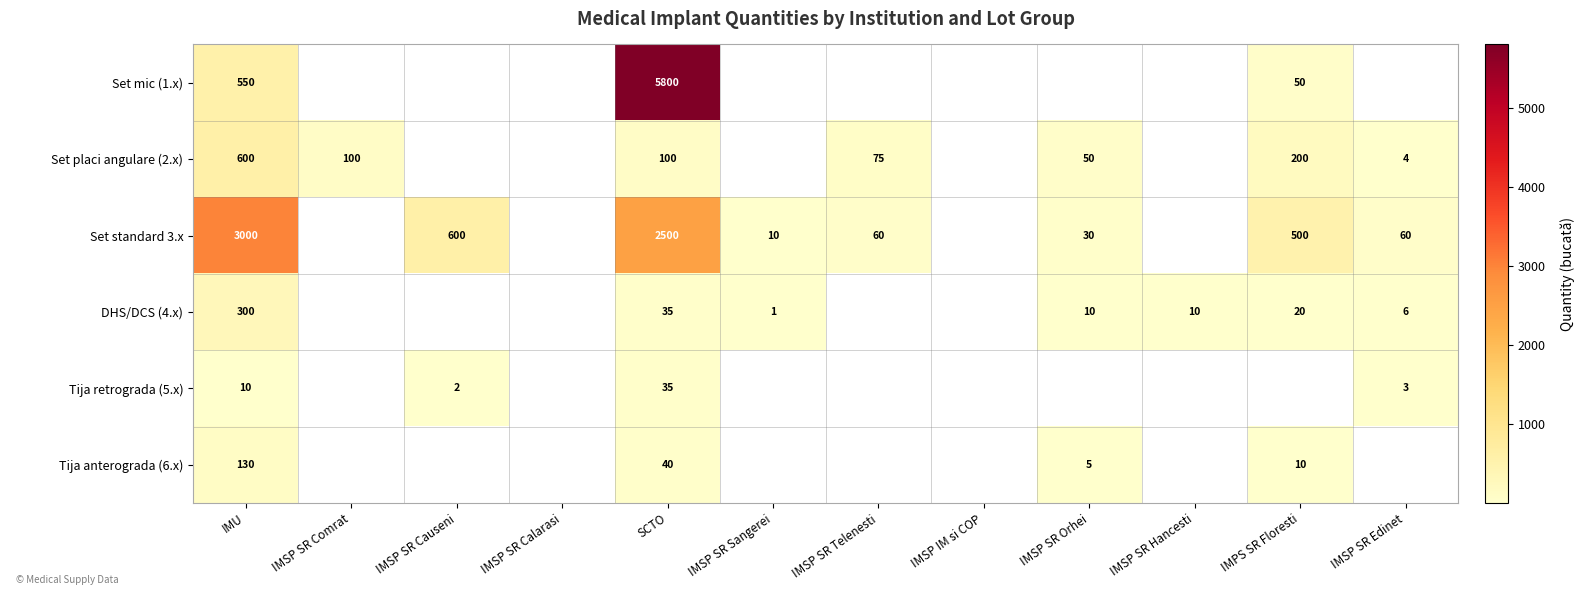

The Tija anterograda (6.x) series shows 85 at IMU. True or false?

False